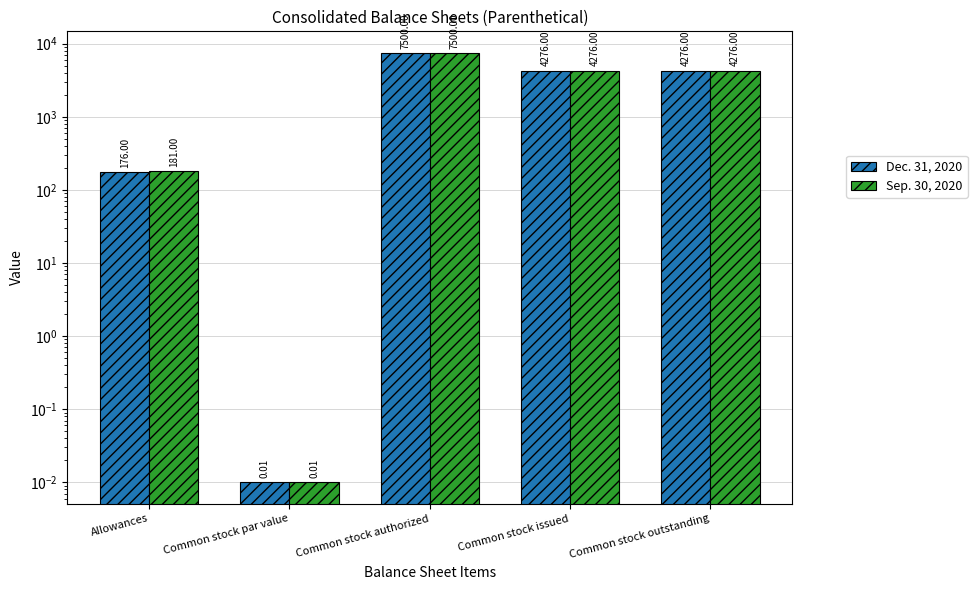

Are the bars grouped side by side (vs. stacked)?

Yes